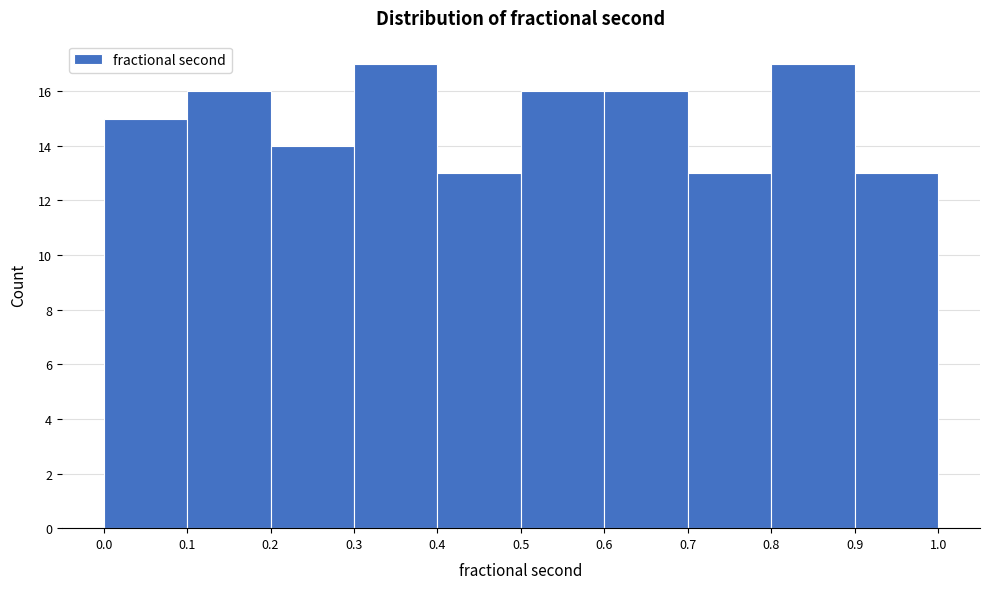

Reading left to right, transcribe this chart: for each bar, give the range it covers on the x-axis and its height. The values are not printed on the chart, so give them approximately, as read against the axis.

0.0 to 0.1: 15
0.1 to 0.2: 16
0.2 to 0.3: 14
0.3 to 0.4: 17
0.4 to 0.5: 13
0.5 to 0.6: 16
0.6 to 0.7: 16
0.7 to 0.8: 13
0.8 to 0.9: 17
0.9 to 1.0: 13